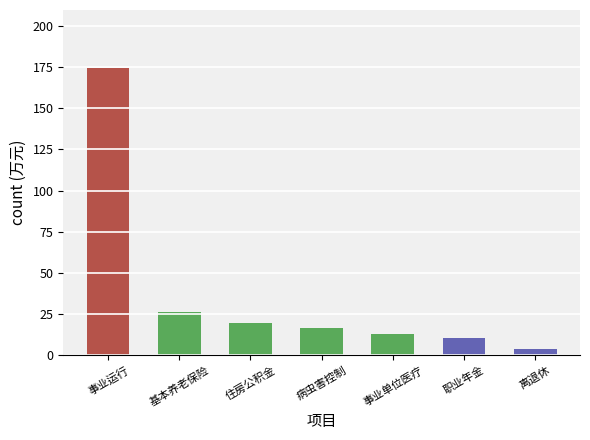

Rank the categories by value from highest to lowest.

事业运行, 基本养老保险, 住房公积金, 病虫害控制, 事业单位医疗, 职业年金, 离退休